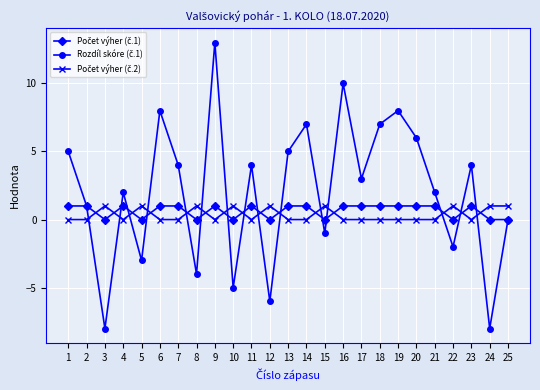

At which category is the sum across all series the highest?

9